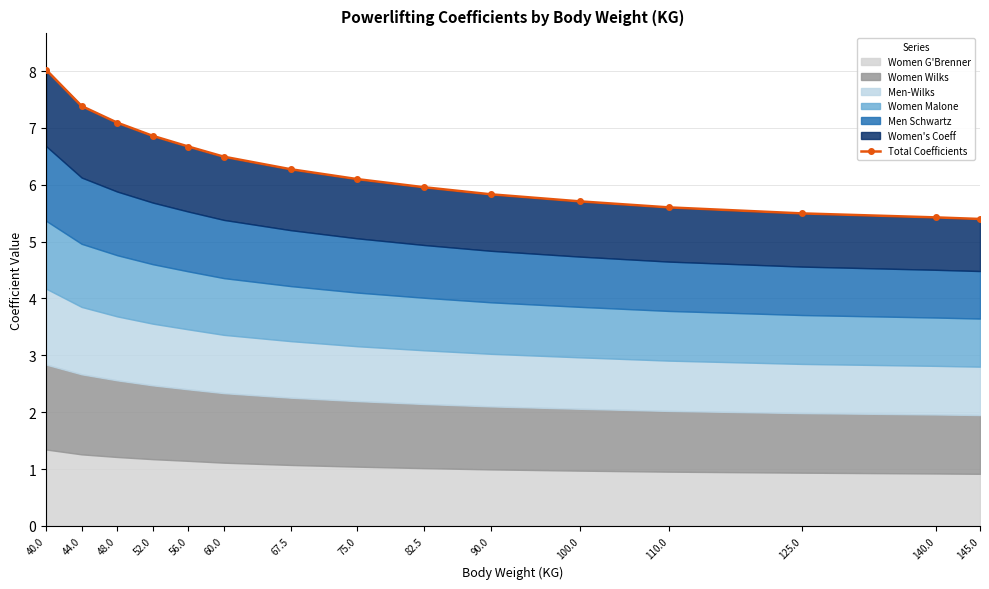

What position from the right is 67.5?

9